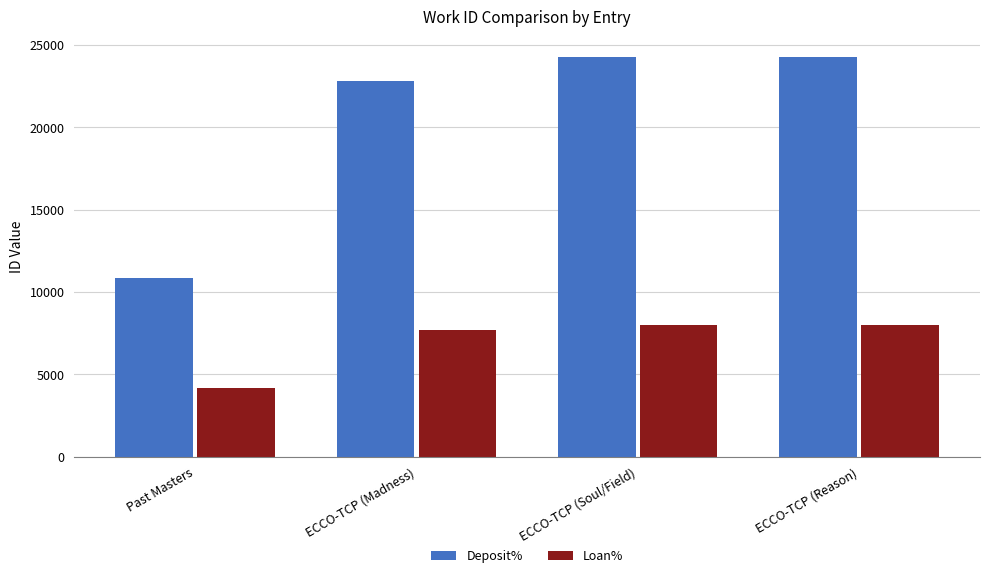

Which series has the largest total across all categories?

Deposit%